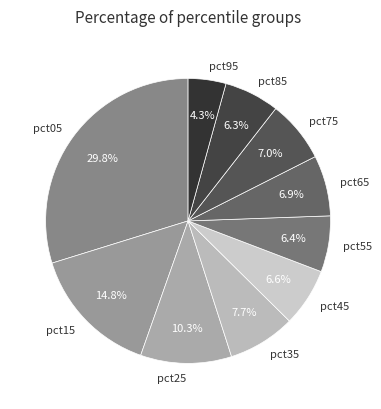

Between pct85 and pct15, which is larger?

pct15